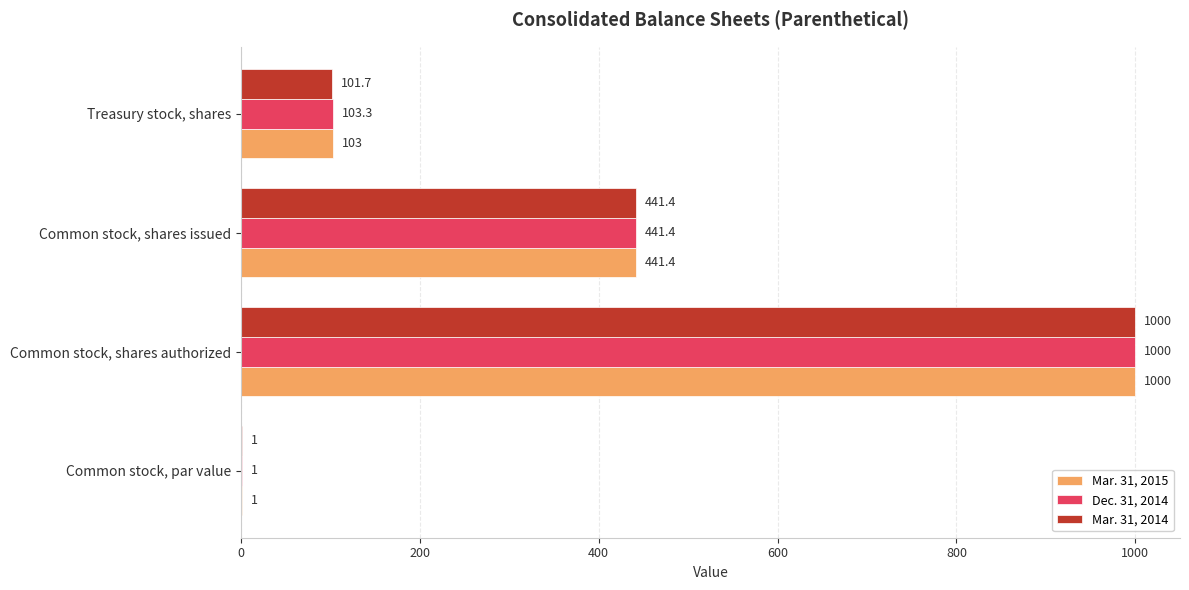

How many Mar. 31, 2015 values are between 103 and 1000?

3